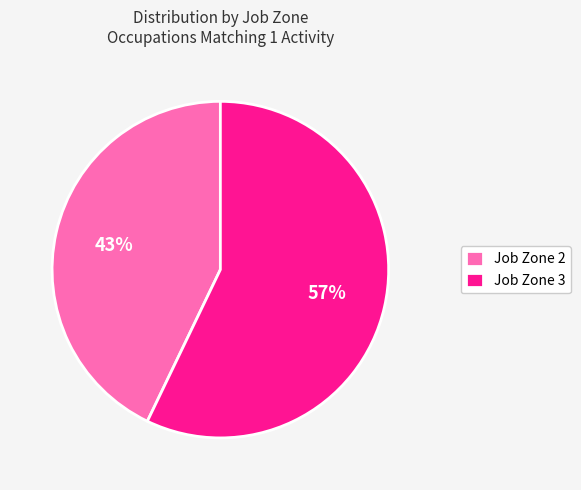

Is the sum of Job Zone 2 and Job Zone 3 greater than half?

Yes